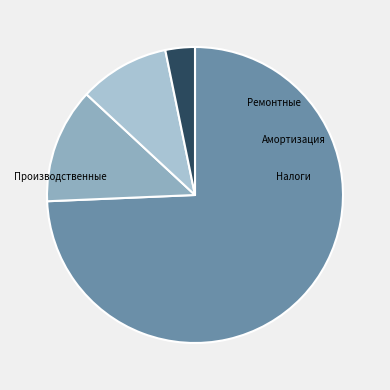

How many slices are in this pie chart?

4